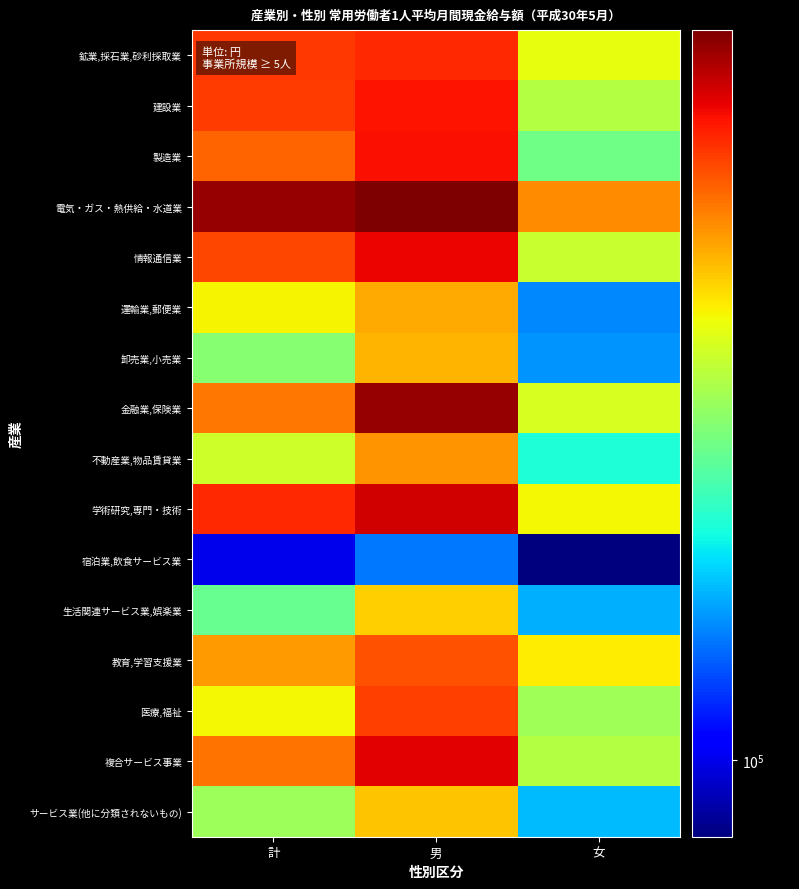

List the series in order of their peak value, lowest first.

宿泊業,飲食サービス業, 生活関連サービス業,娯楽業, サービス業(他に分類されないもの), 卸売業,小売業, 運輸業,郵便業, 不動産業,物品賃貸業, 教育,学習支援業, 医療,福祉, 鉱業,採石業,砂利採取業, 建設業, 製造業, 情報通信業, 複合サービス事業, 学術研究,専門・技術, 金融業,保険業, 電気・ガス・熱供給・水道業